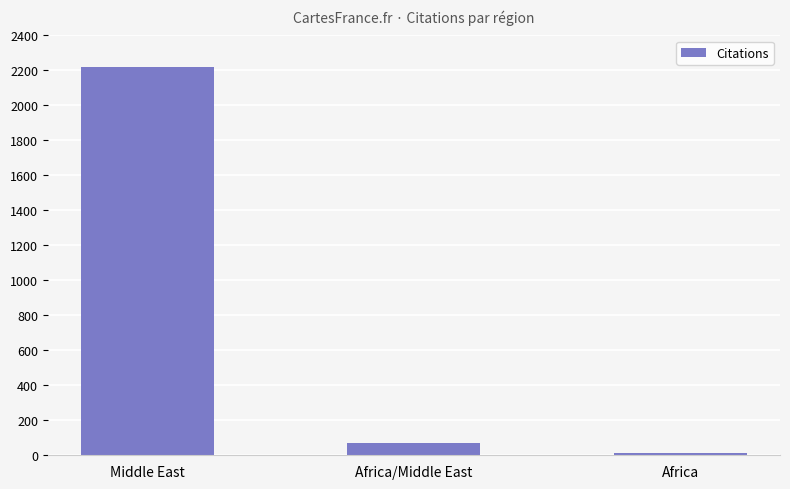

What is the change in value from Africa/Middle East to Africa?

-59